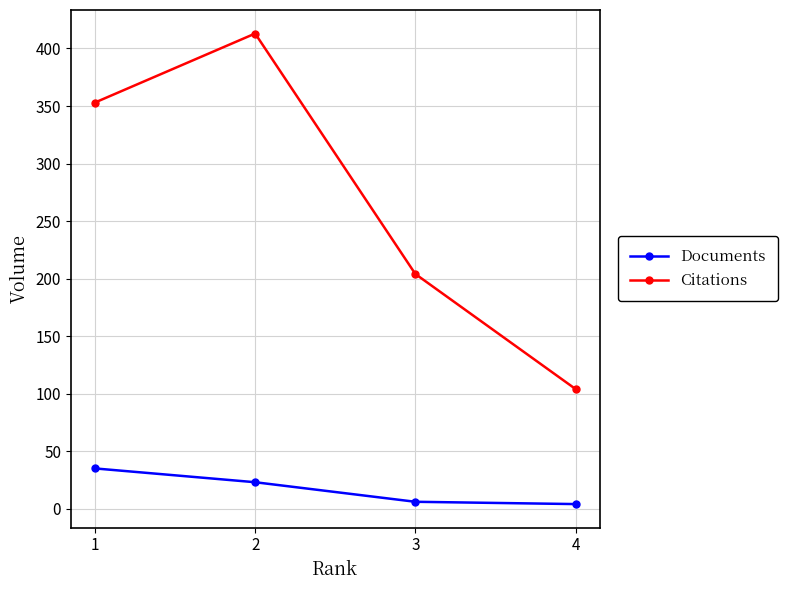

Which series has the largest total across all categories?

Citations